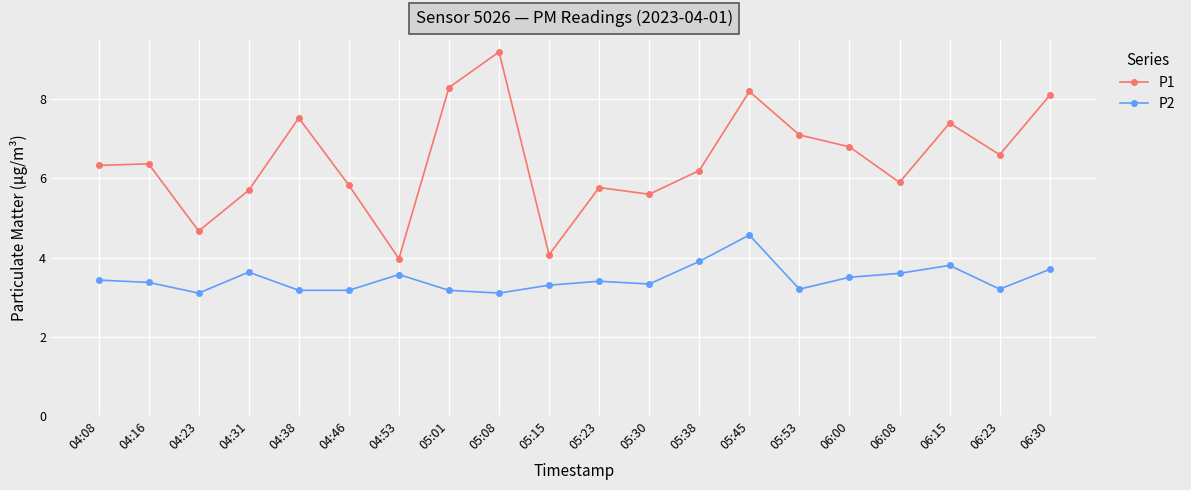

Reading right to left, transcribe all the data shown in this chart.

P1: 06:30=8.1	06:23=6.6	06:15=7.4	06:08=5.9	06:00=6.8	05:53=7.1	05:45=8.2	05:38=6.2	05:30=5.6	05:23=5.8	05:15=4.1	05:08=9.2	05:01=8.3	04:53=4.0	04:46=5.8	04:38=7.5	04:31=5.7	04:23=4.7	04:16=6.4	04:08=6.3
P2: 06:30=3.7	06:23=3.2	06:15=3.8	06:08=3.6	06:00=3.5	05:53=3.2	05:45=4.6	05:38=3.9	05:30=3.3	05:23=3.4	05:15=3.3	05:08=3.1	05:01=3.2	04:53=3.6	04:46=3.2	04:38=3.2	04:31=3.6	04:23=3.1	04:16=3.4	04:08=3.4